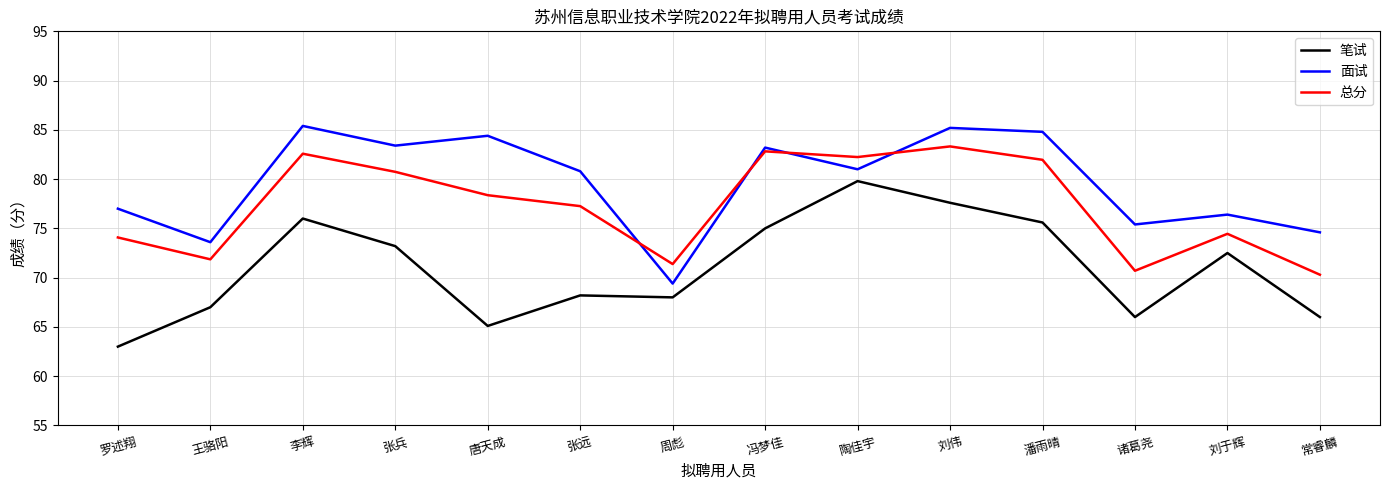

True or false: 笔试 and 总分 cross at least once.

False